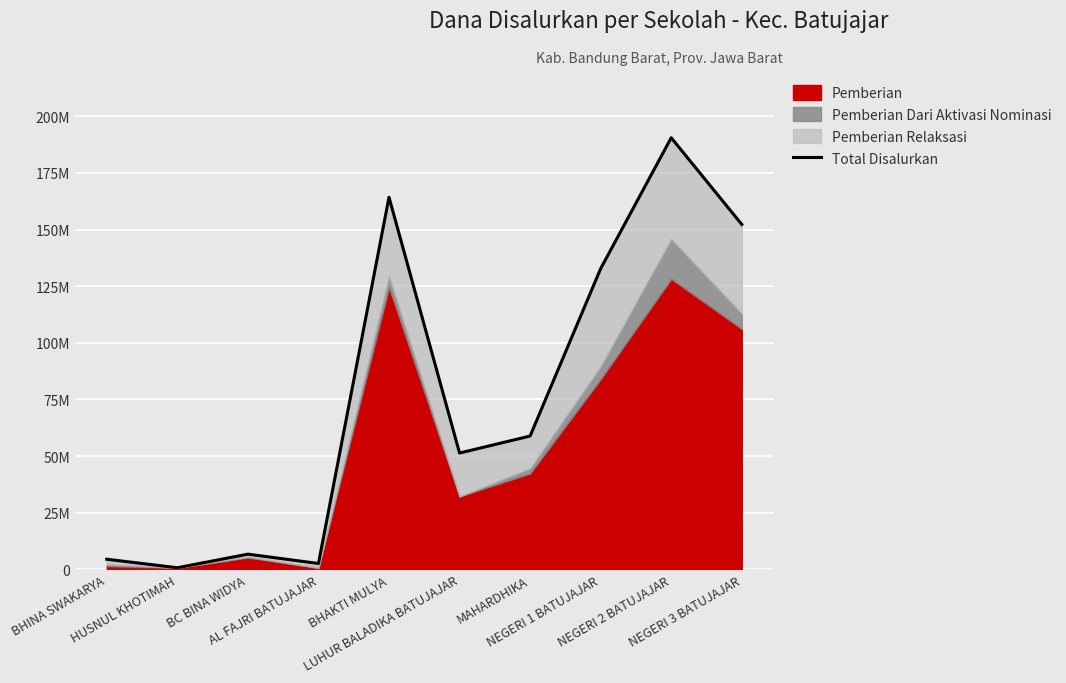

What position from the right is BHINA SWAKARYA?

10